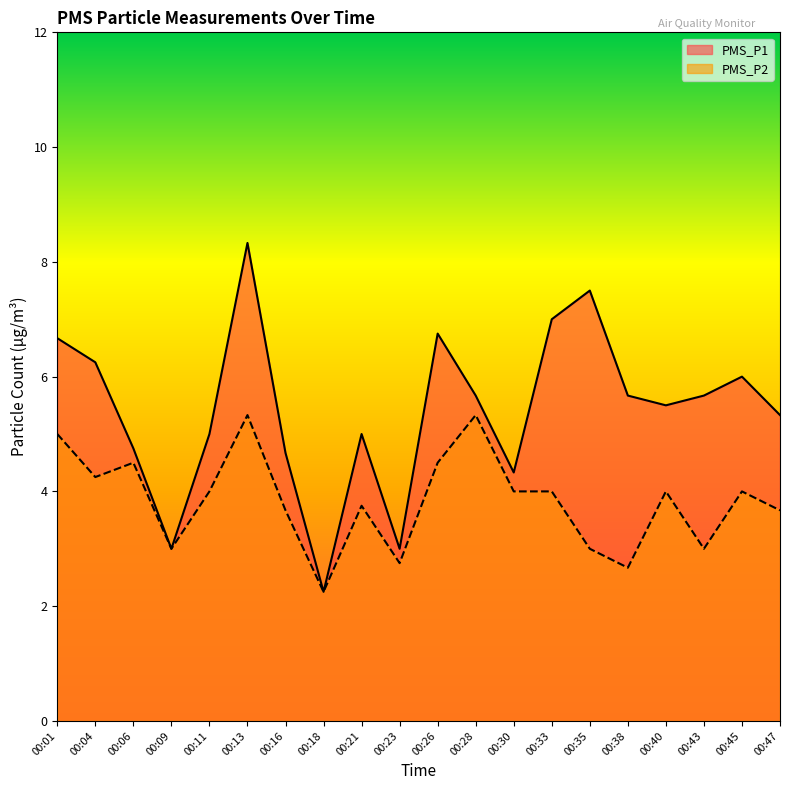

What is the total value across all series at 00:09?

6.0